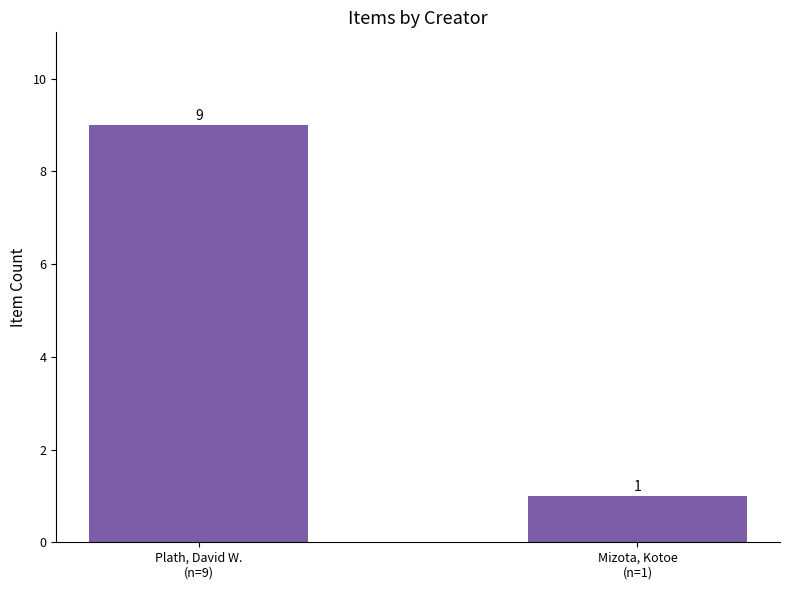

What is the sum of all values?

10